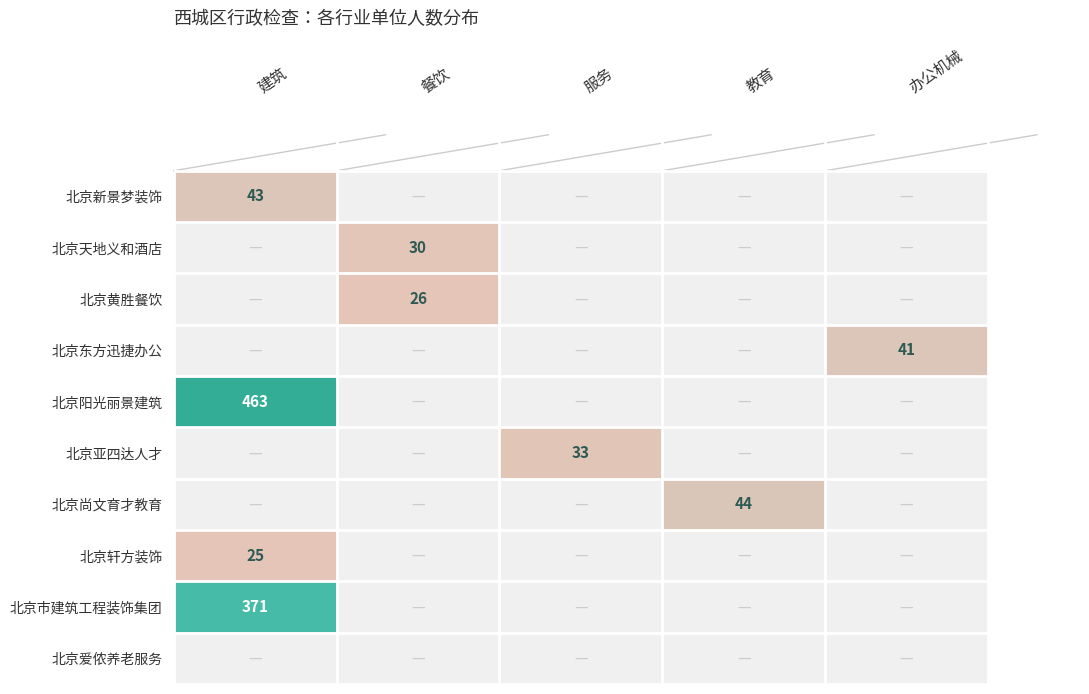

What is the total value across all series at 建筑?

902